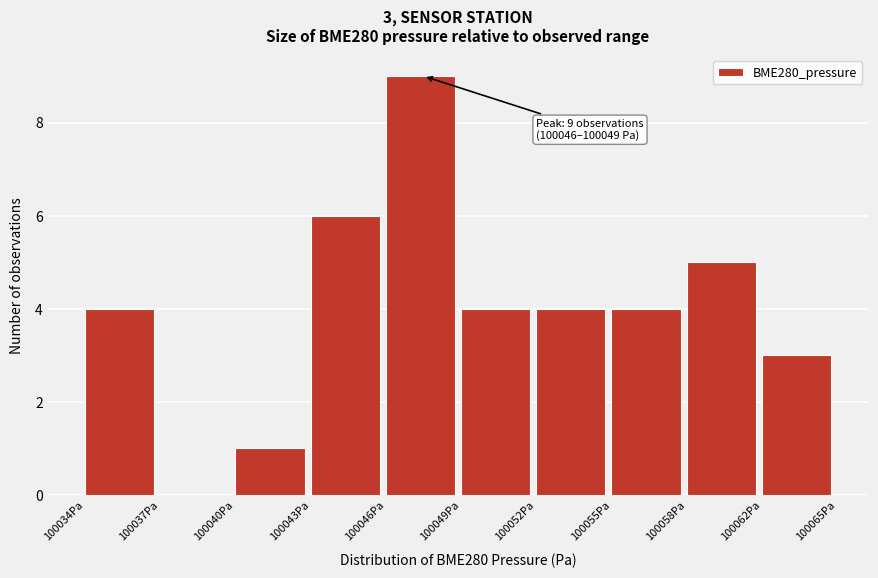

Reading right to left, list all the values displayed in this chart.

100062Pa=3	100058Pa=5	100055Pa=4	100052Pa=4	100049Pa=4	100046Pa=9	100043Pa=6	100040Pa=1	100037Pa=0	100034Pa=4